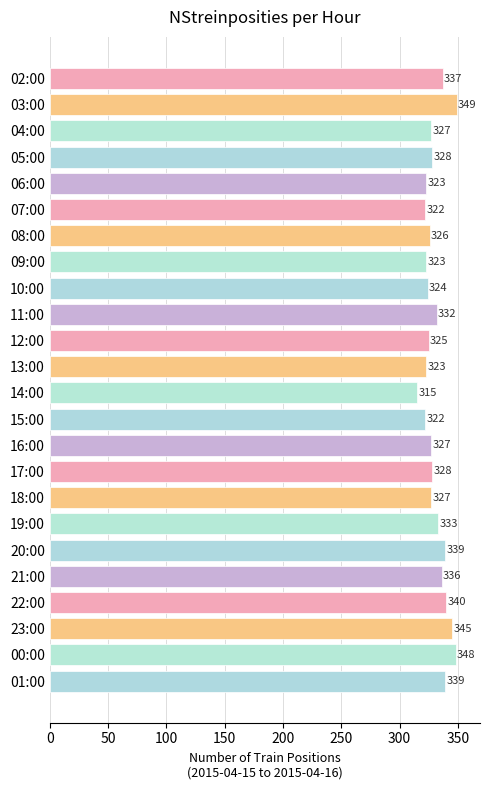

Where is the data nearest to the value 332?

11:00